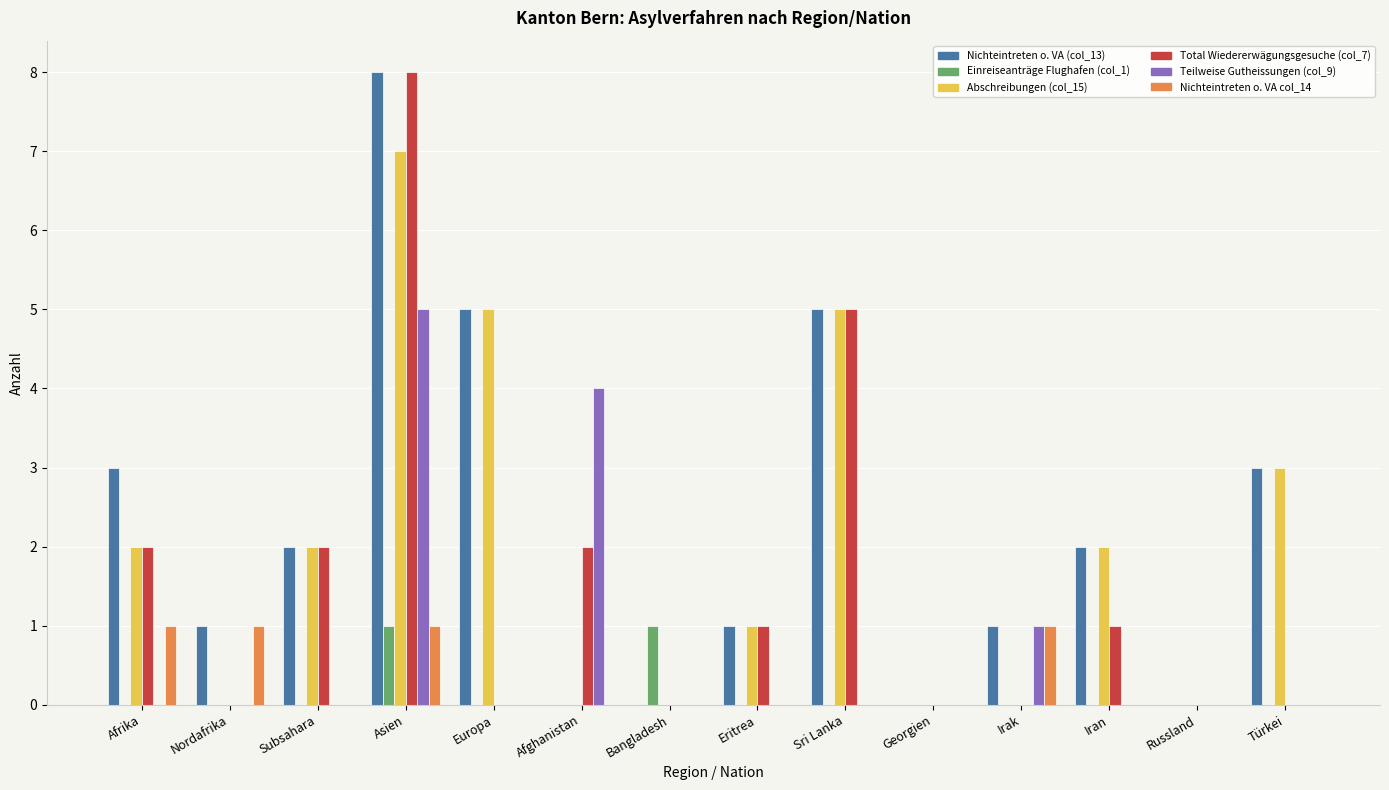

Does the chart contain stacked bars?

No